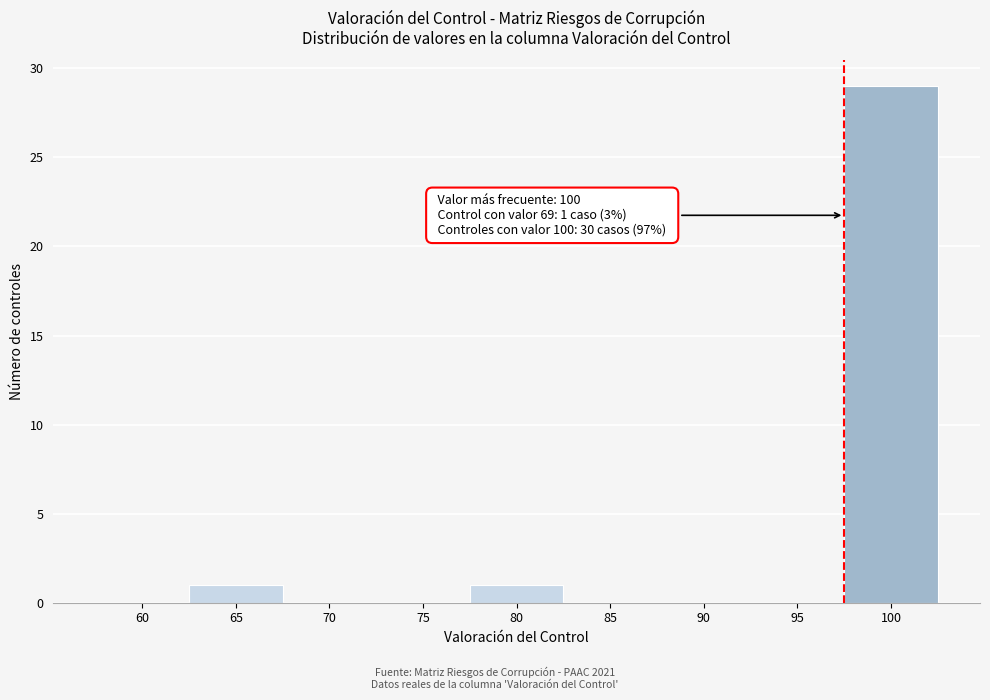

Reading left to right, transcribe all the data shown in this chart.

60=0	65=1	70=0	75=0	80=1	85=0	90=0	95=0	100=29